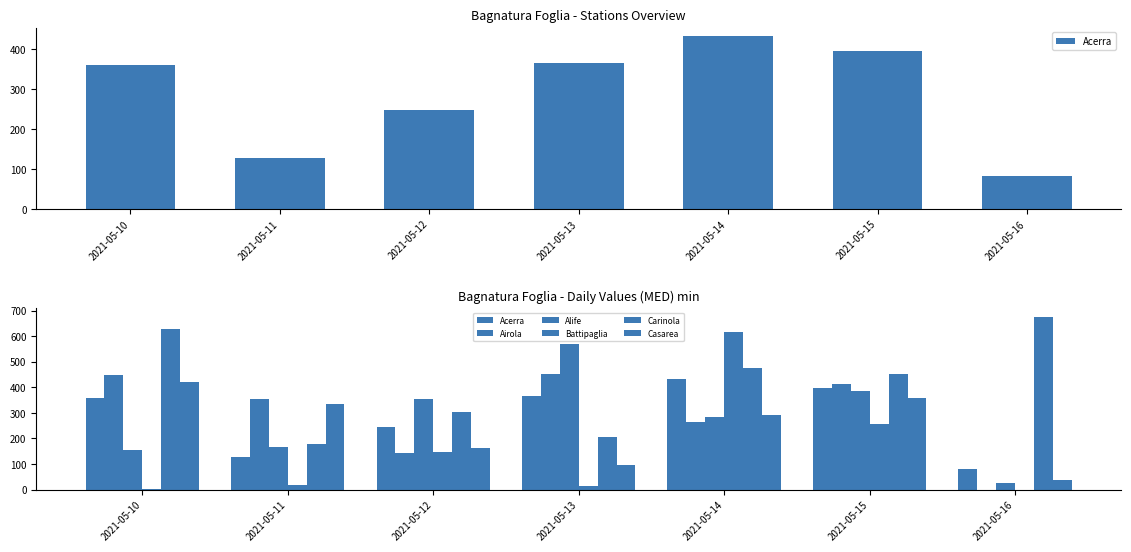

What is the approximate value of Carinola at 2021-05-13?

207.4